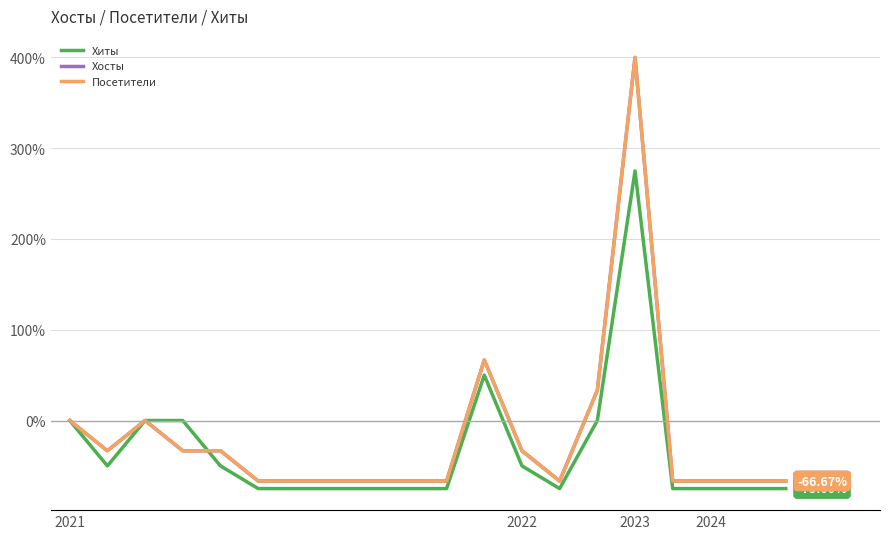

At which label is Посетители closest to 166?

11